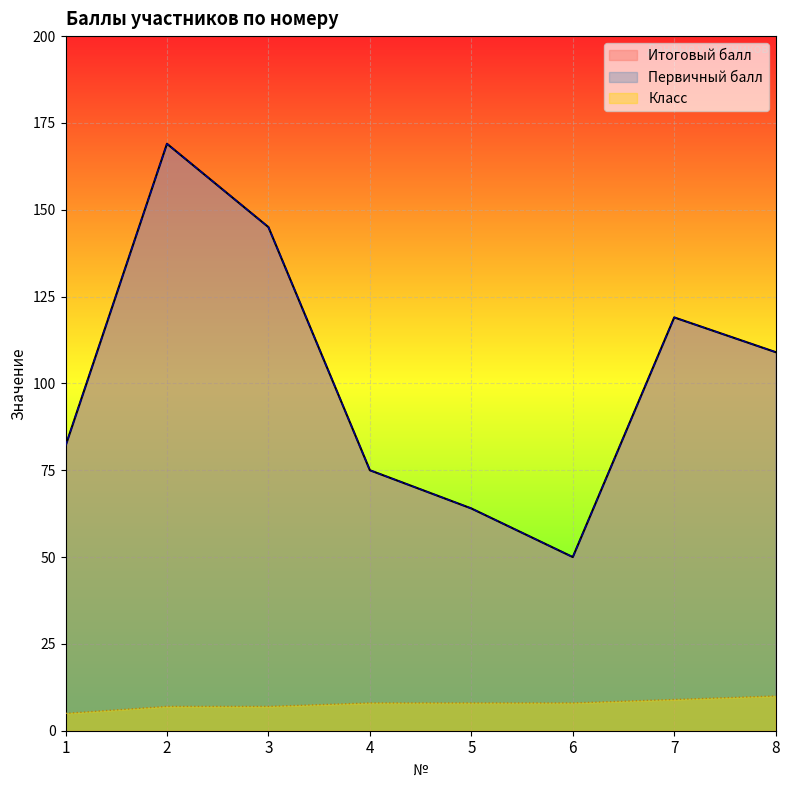

List the labels in order of Итоговый балл value, smallest first.

6, 5, 4, 1, 8, 7, 3, 2